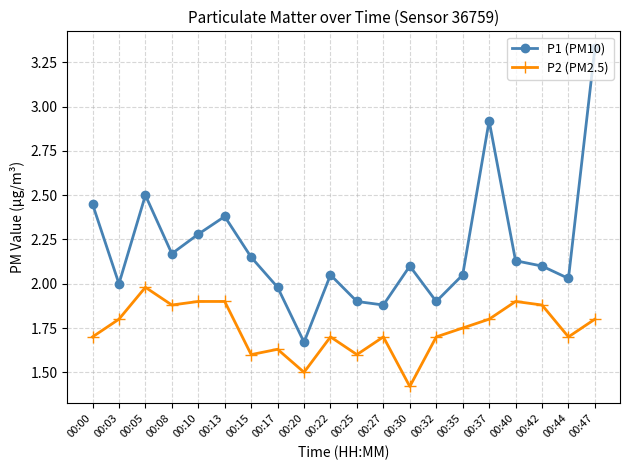

Which series has the largest range (max minus min)?

P1 (PM10)